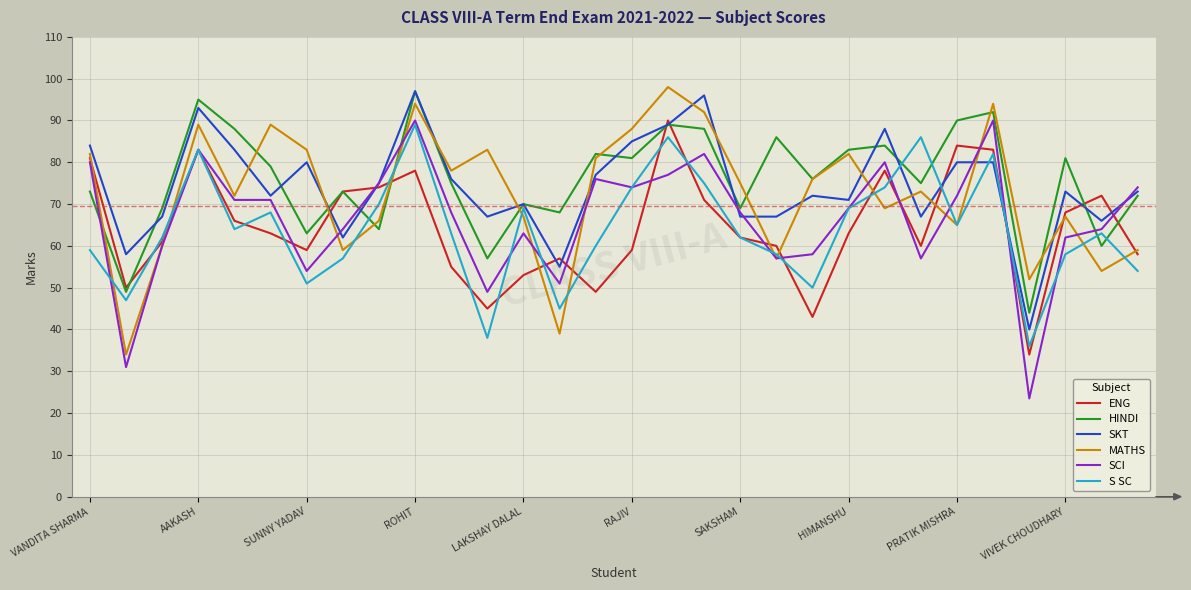

What is the maximum value for SCI?

90.0